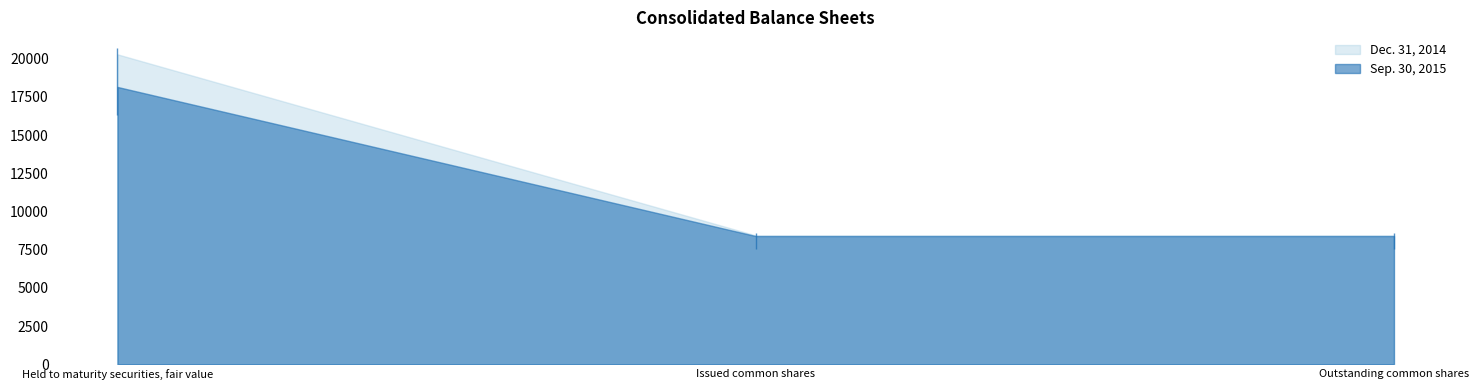

What position from the left is Outstanding common shares?

3